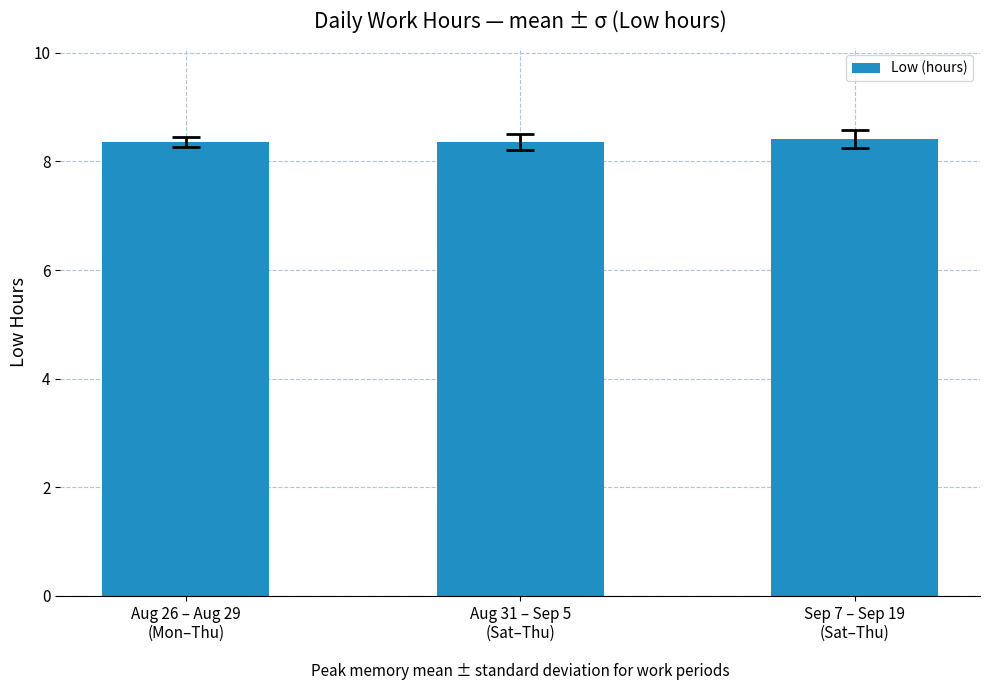

What is the smallest value displayed?

8.4